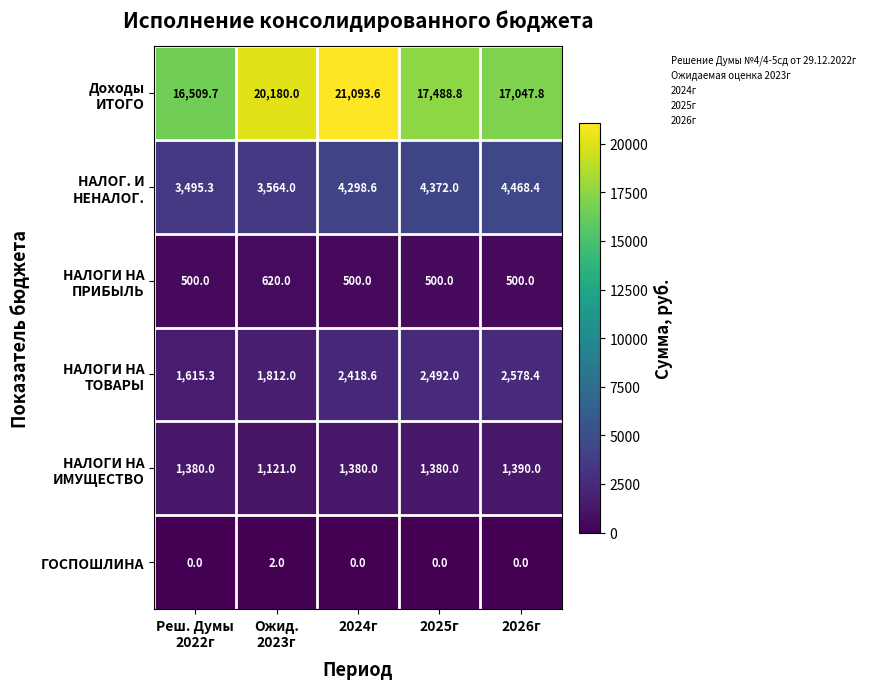

At which category does the chart reach its peak across all series?

2024г